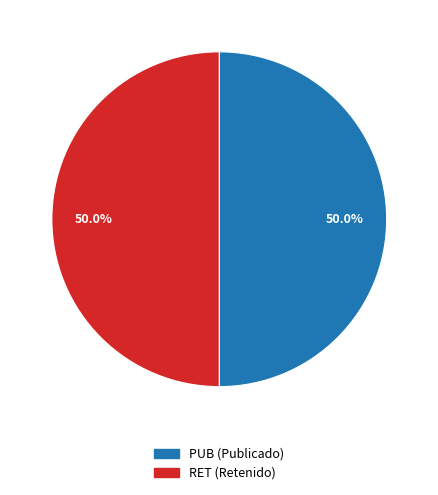

Approximately how many times larger is the value at RET compared to PUB?

1.0